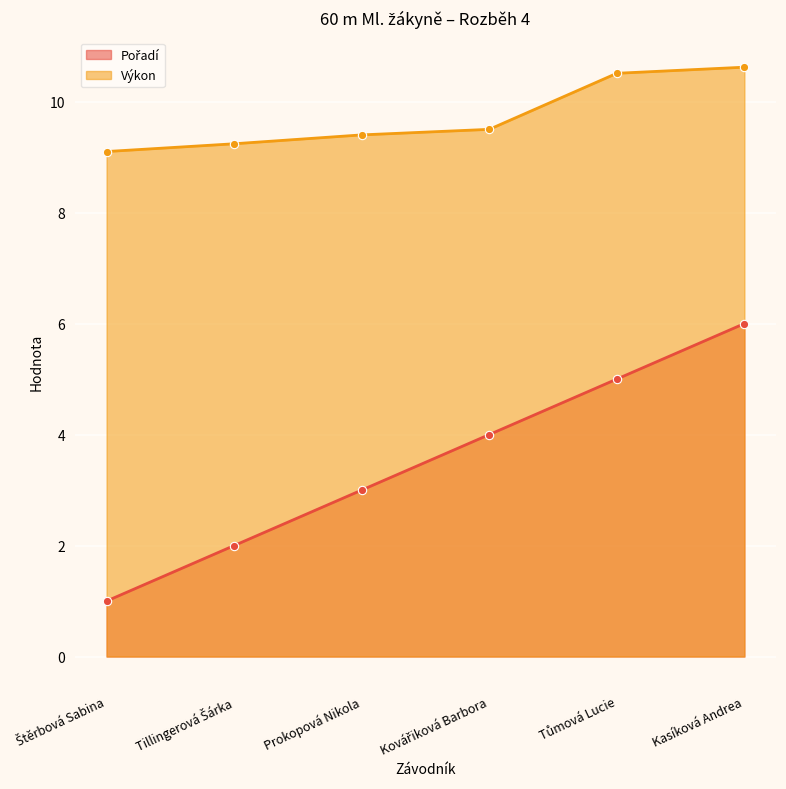

How many lines are shown in the chart?

2